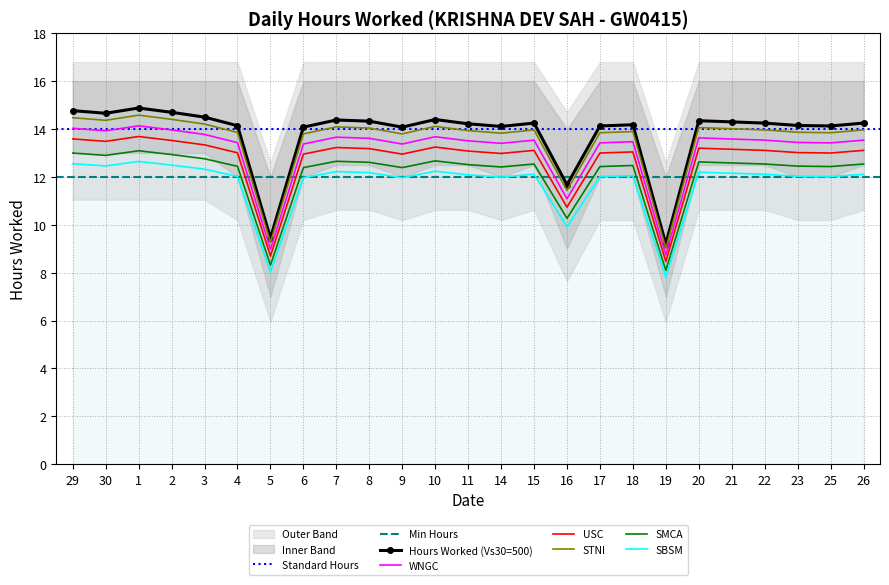

Which series has the largest range (max minus min)?

Daily Hours Worked